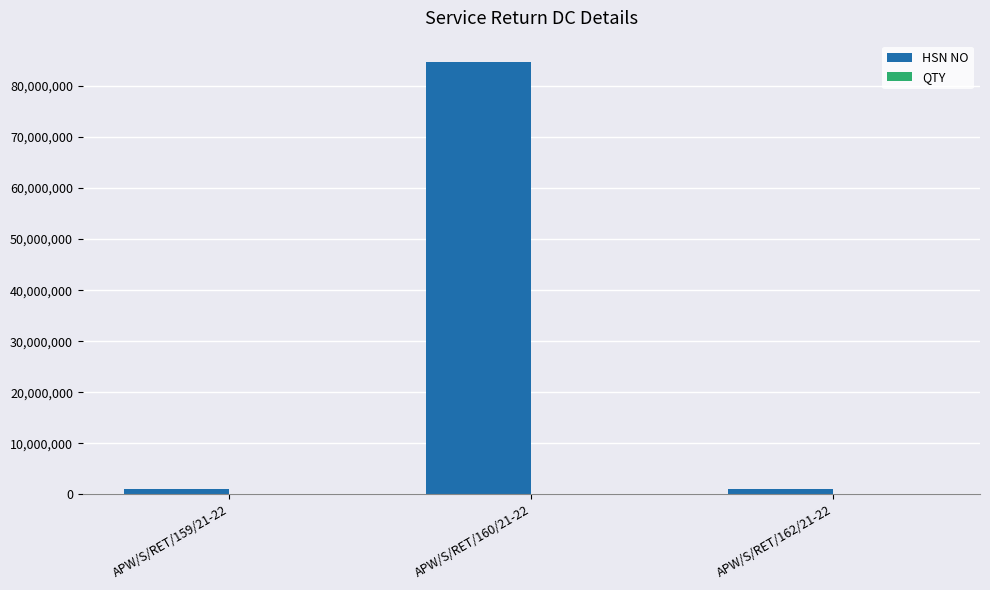

At which category is the sum across all series the highest?

APW/S/RET/160/21-22